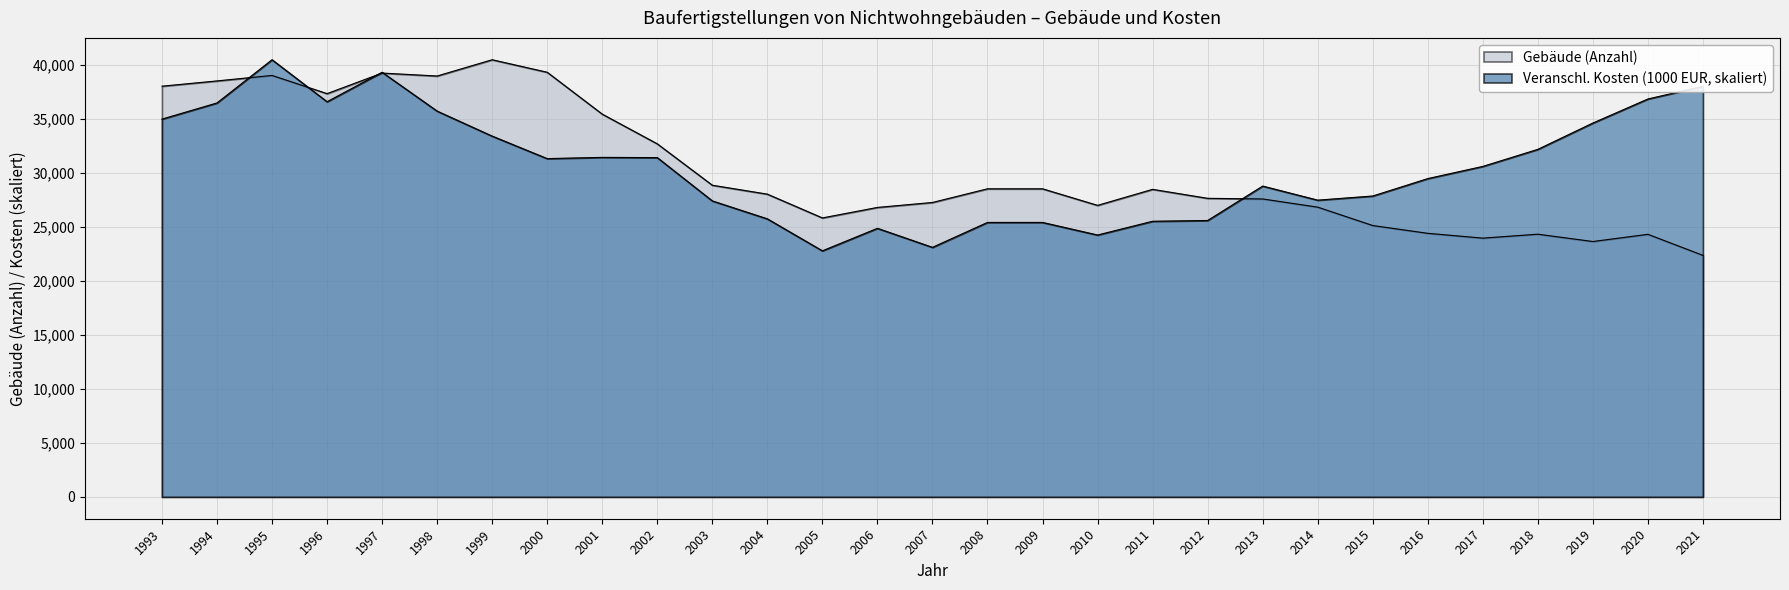

Is the value of Gebaeude (Anzahl) at 1994 greater than the value of Veranschl. Kosten (1000 EUR) at 2015?

Yes